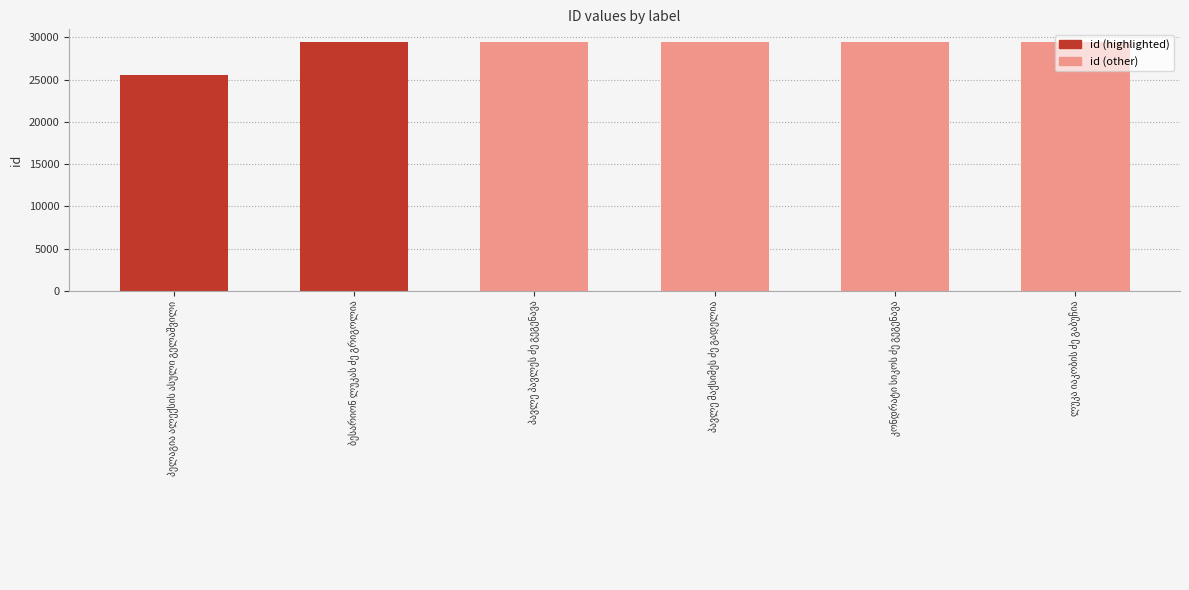

How many data points are less than 29451?

3